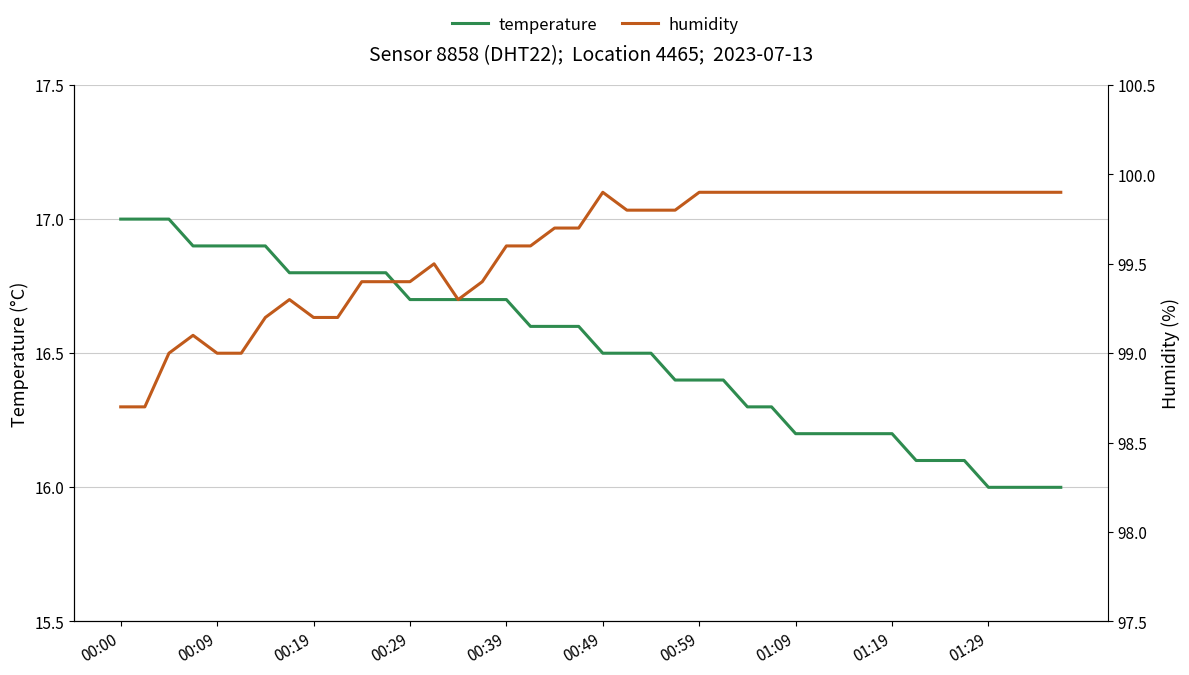

How many data points in temperature are above 16?

36